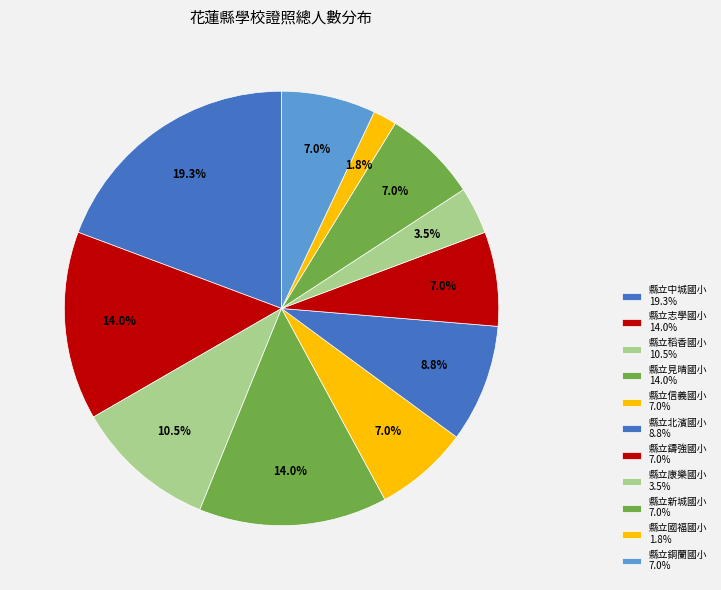

What is the ratio of the value at 縣立康樂國小 to the value at 縣立新城國小?

0.5